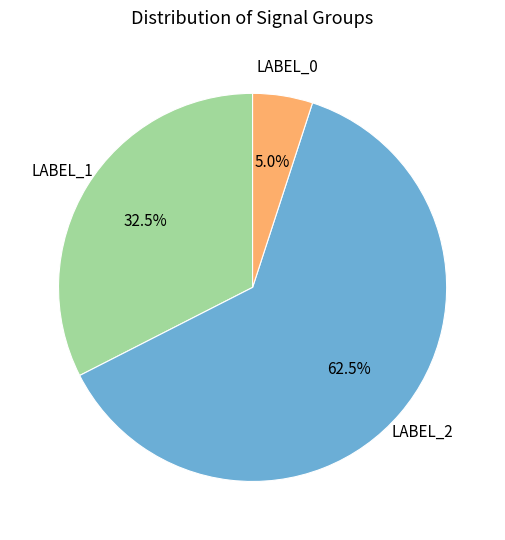

Count the number of slices in the pie.

3